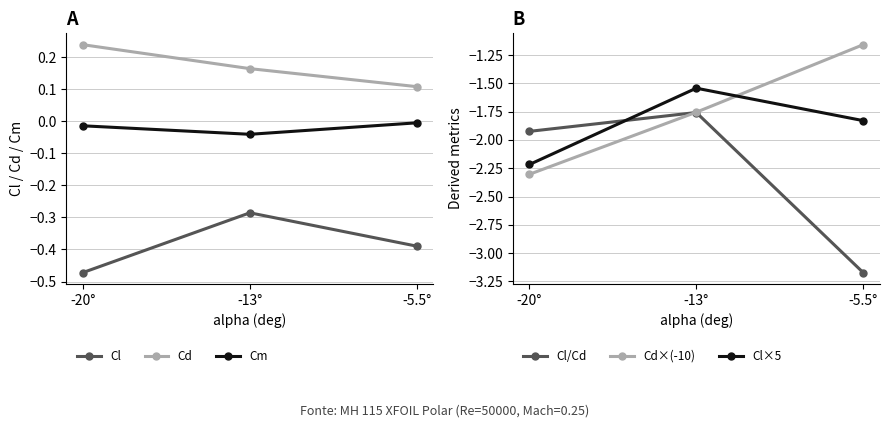

What position from the left is -13°?

2